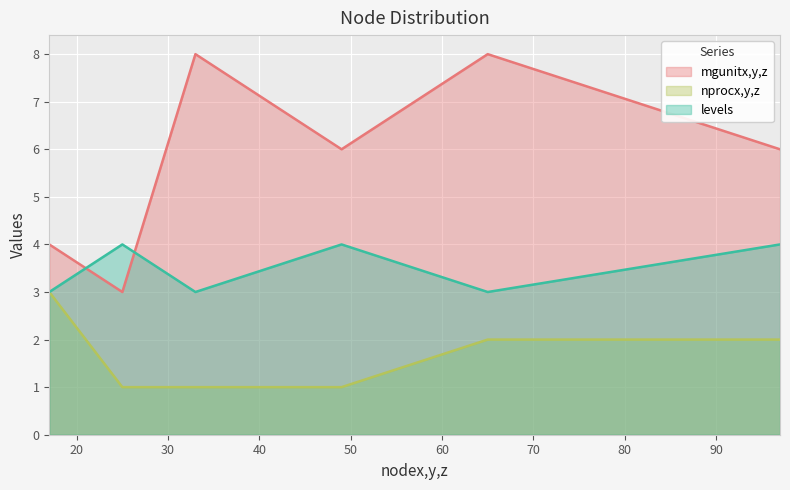

Where does the mgunitx,y,z series first go above 6?

33